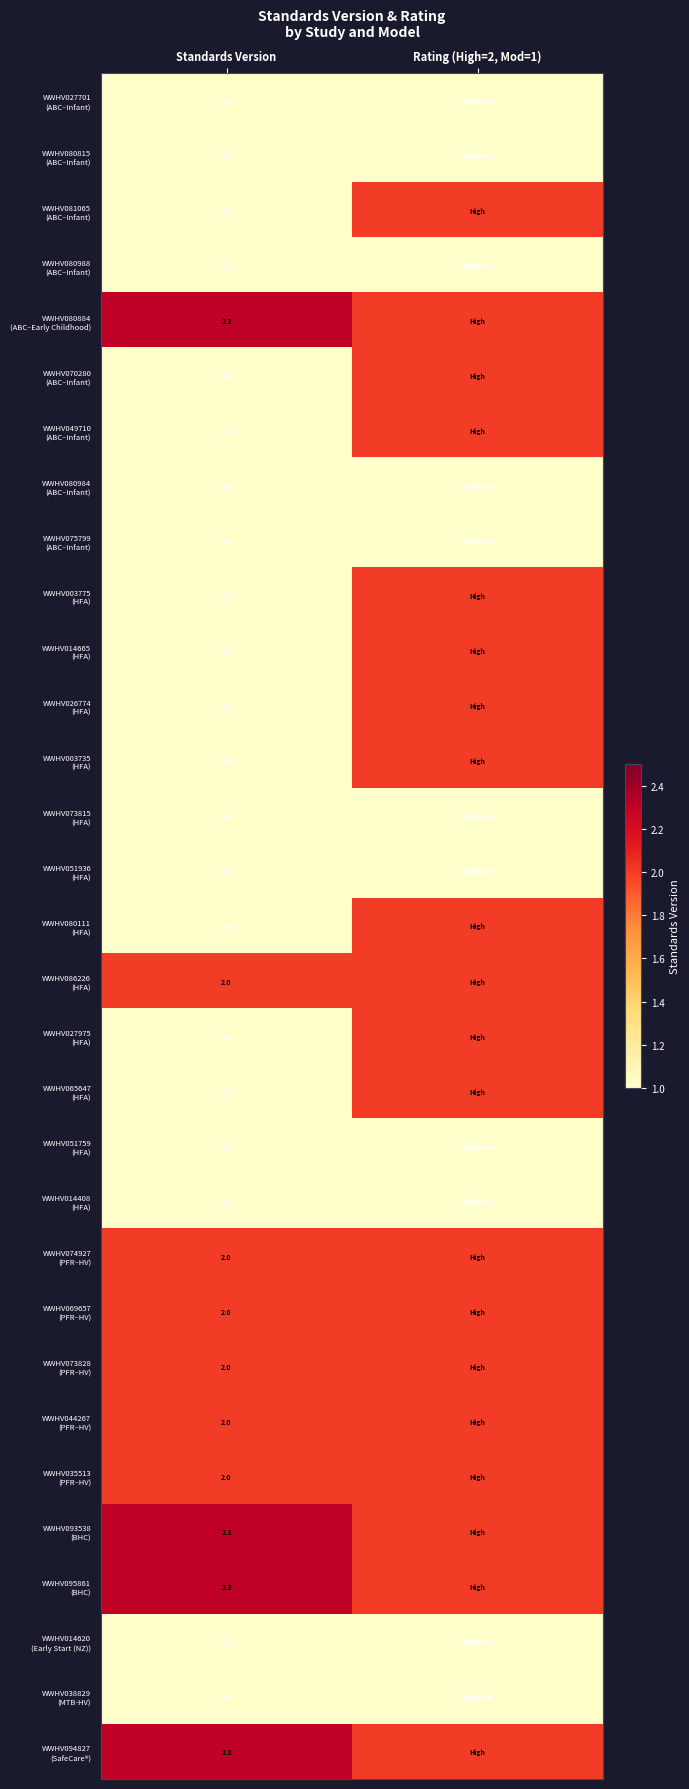

What is the total value across all series at Standards Version?

42.2